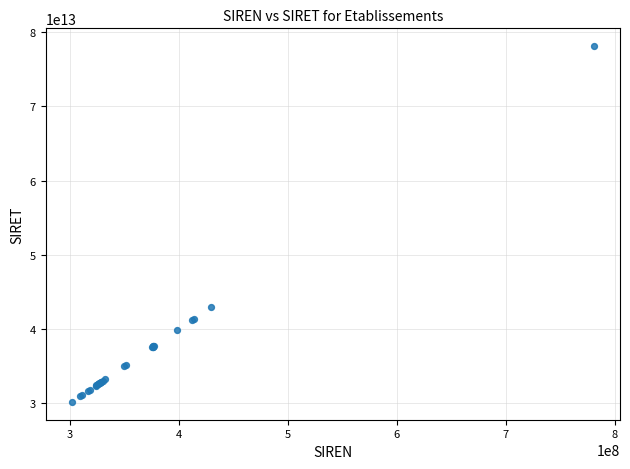

What Y value in the scatter plot is closest to 54144497450015?

42951728700018